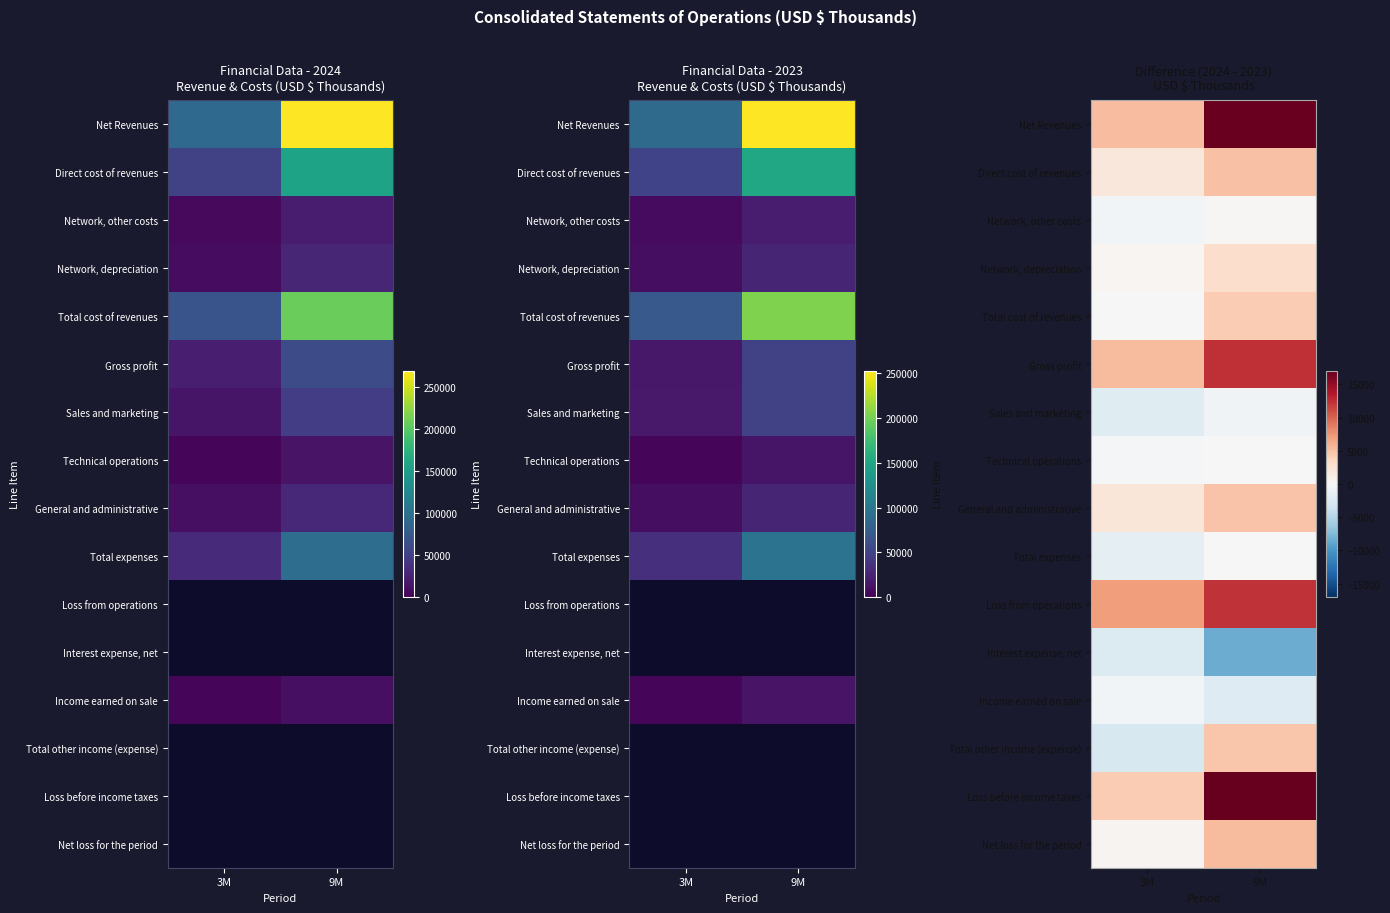

What is the total value across all series at 9M?

75030